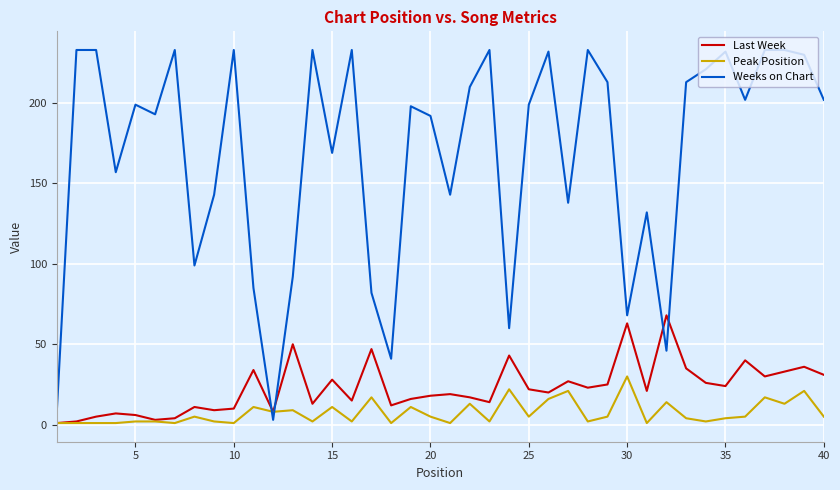

Rank the series by their maximum value, from highest to lowest.

Weeks on Chart, Last Week, Peak Position